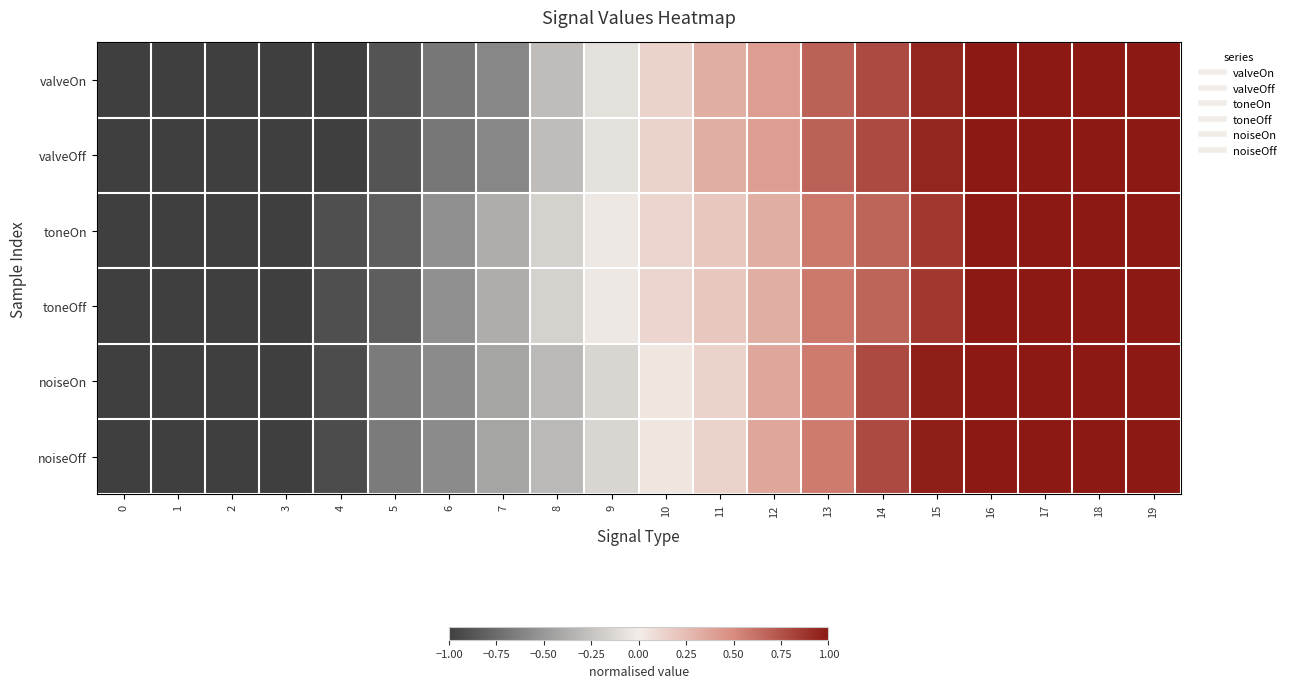

Reading right to left, what are all the values shown in this chart?

valveOn: 19=1.0	18=1.0	17=1.0	16=1.0	15=0.9	14=0.8	13=0.7	12=0.4	11=0.3	10=0.1	9=-0.1	8=-0.3	7=-0.6	6=-0.7	5=-0.9	4=-1.0	3=-1.0	2=-1.0	1=-1.0	0=-1.0
valveOff: 19=1.0	18=1.0	17=1.0	16=1.0	15=0.9	14=0.8	13=0.7	12=0.4	11=0.3	10=0.1	9=-0.1	8=-0.3	7=-0.6	6=-0.7	5=-0.9	4=-1.0	3=-1.0	2=-1.0	1=-1.0	0=-1.0
toneOn: 19=1.0	18=1.0	17=1.0	16=1.0	15=0.9	14=0.7	13=0.6	12=0.3	11=0.2	10=0.1	9=-0.0	8=-0.2	7=-0.4	6=-0.5	5=-0.8	4=-0.9	3=-1.0	2=-1.0	1=-1.0	0=-1.0
toneOff: 19=1.0	18=1.0	17=1.0	16=1.0	15=0.9	14=0.7	13=0.6	12=0.3	11=0.2	10=0.1	9=-0.0	8=-0.2	7=-0.4	6=-0.5	5=-0.8	4=-0.9	3=-1.0	2=-1.0	1=-1.0	0=-1.0
noiseOn: 19=1.0	18=1.0	17=1.0	16=1.0	15=1.0	14=0.8	13=0.6	12=0.4	11=0.1	10=0.0	9=-0.1	8=-0.3	7=-0.4	6=-0.6	5=-0.7	4=-0.9	3=-1.0	2=-1.0	1=-1.0	0=-1.0
noiseOff: 19=1.0	18=1.0	17=1.0	16=1.0	15=1.0	14=0.8	13=0.6	12=0.4	11=0.1	10=0.0	9=-0.1	8=-0.3	7=-0.4	6=-0.6	5=-0.7	4=-0.9	3=-1.0	2=-1.0	1=-1.0	0=-1.0